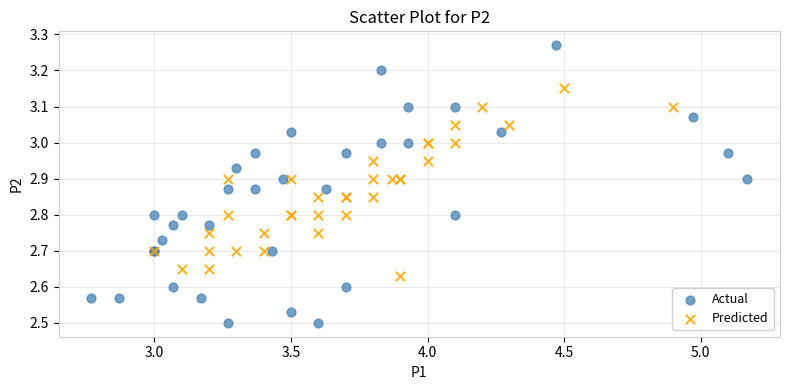

Which series reaches the minimum Y coordinate?

Actual